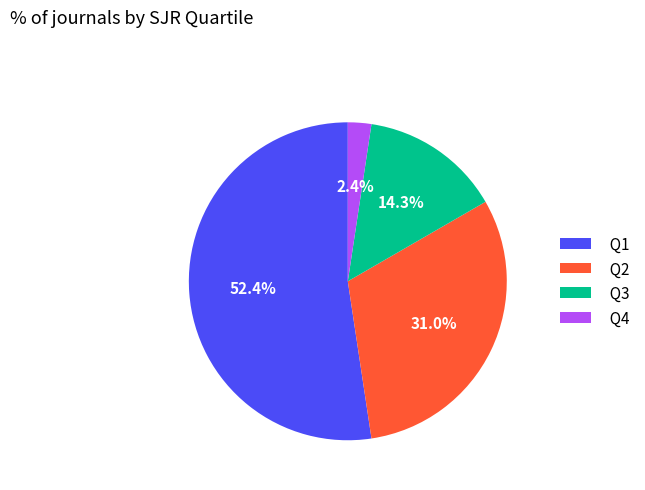

What percentage is the Q2 slice, to the nearest percent?

31%